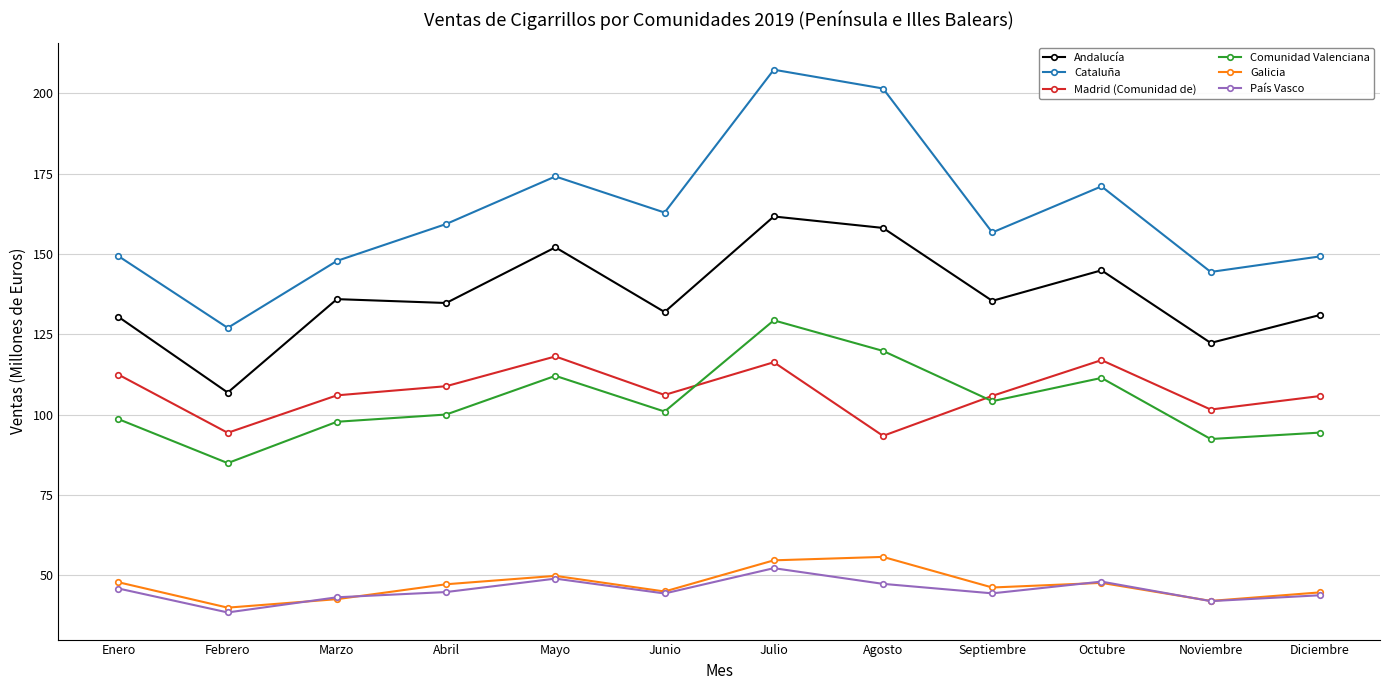

What is the label of the 10th point from the left?

Octubre